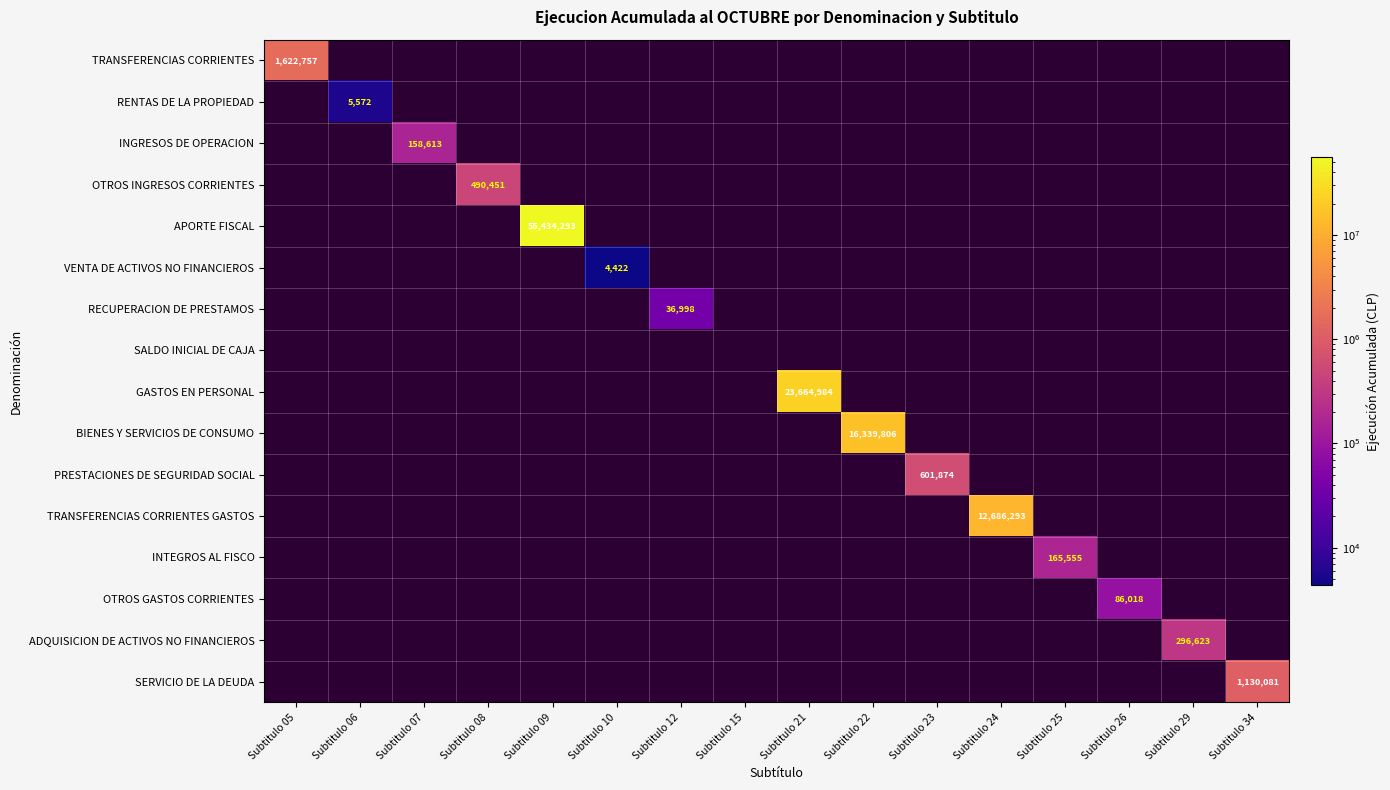

At which category does the chart reach its peak across all series?

Subtitulo 09